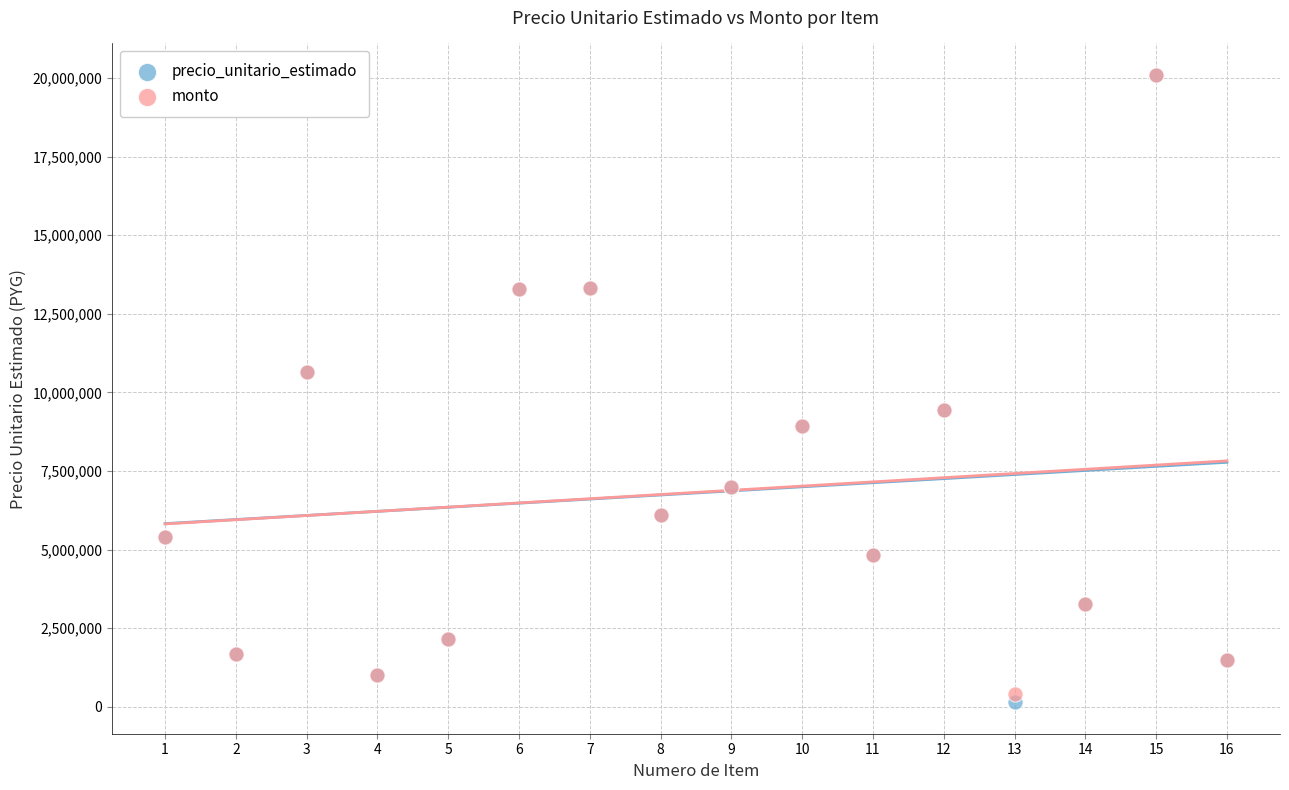

Which series reaches the minimum Y coordinate?

precio_unitario_estimado